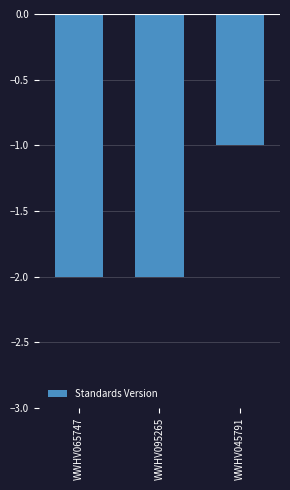

Count the number of categories in the chart.

3